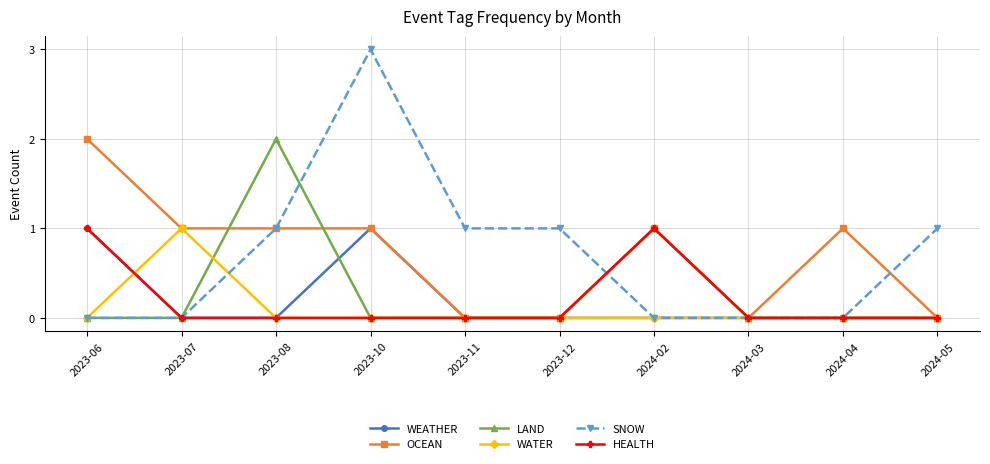

Which category has the highest value in the OCEAN series?

2023-06